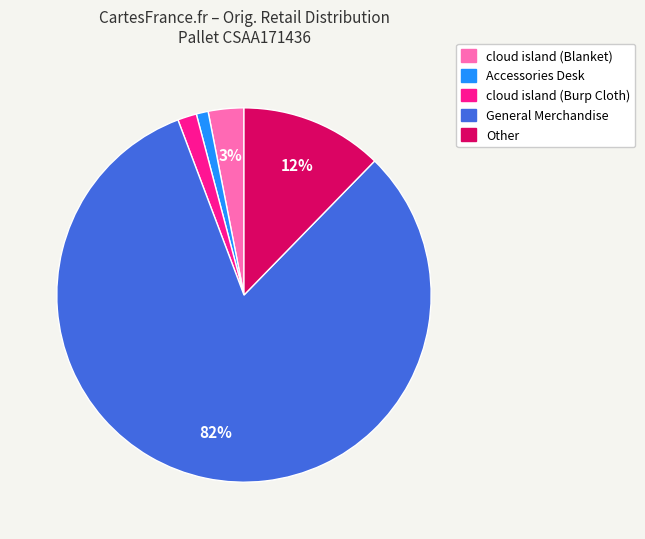

Between Other and cloud island (Blanket), which is larger?

Other